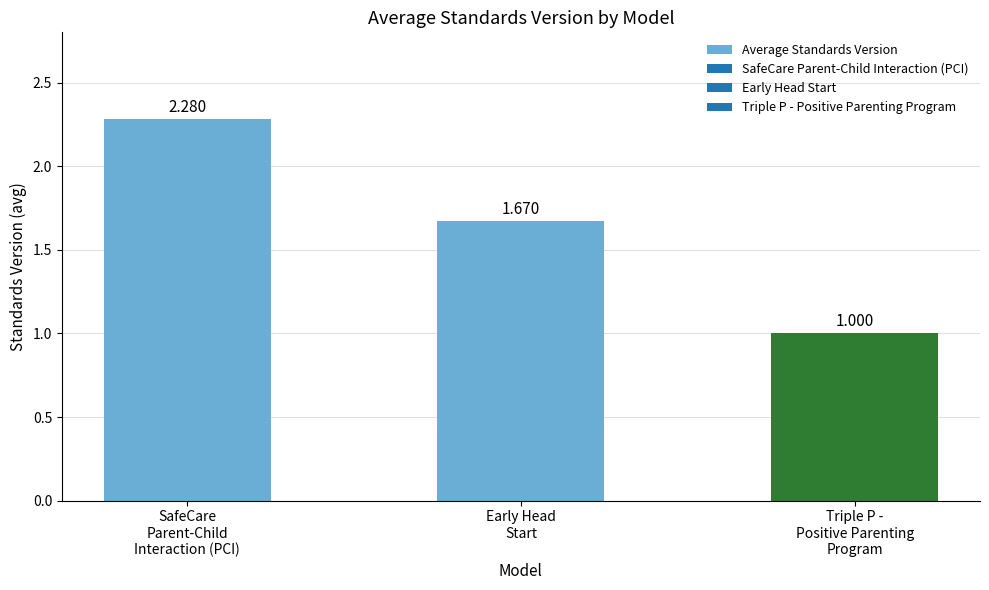

What is the difference between the maximum and minimum values?

1.3